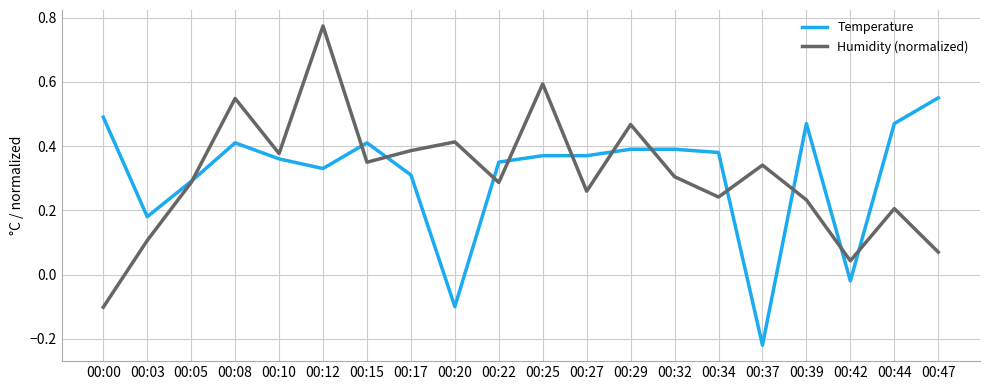

Is it true that Humidity (normalized) equals 0.1 at 00:10?

False